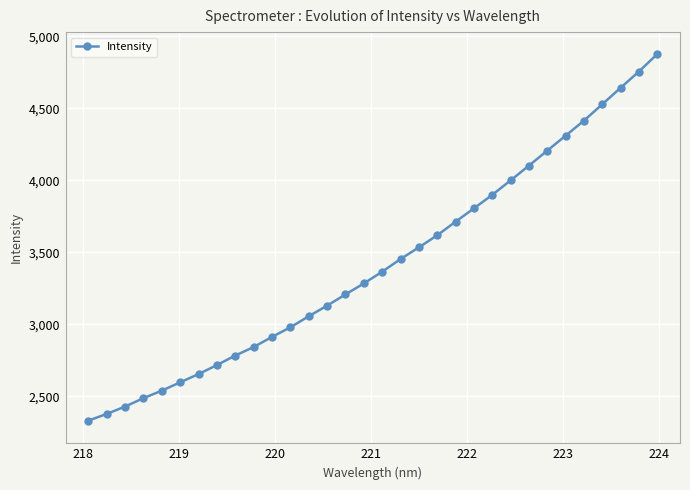

True or false: there are more than 2 points higher than both neighbors.

False